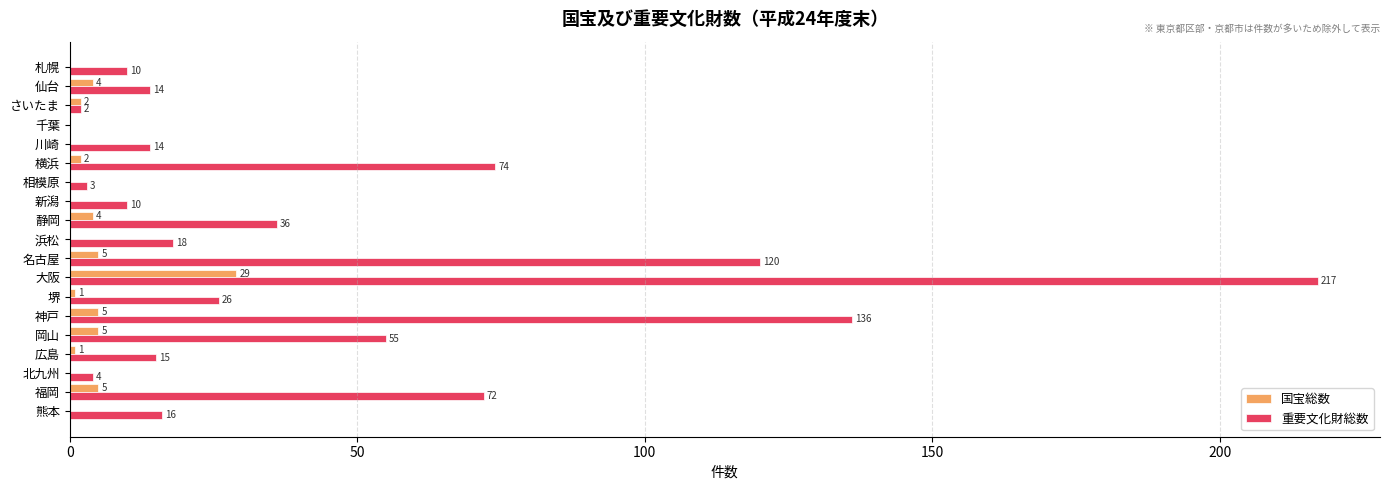

Which series has the largest total across all categories?

重要文化財総数